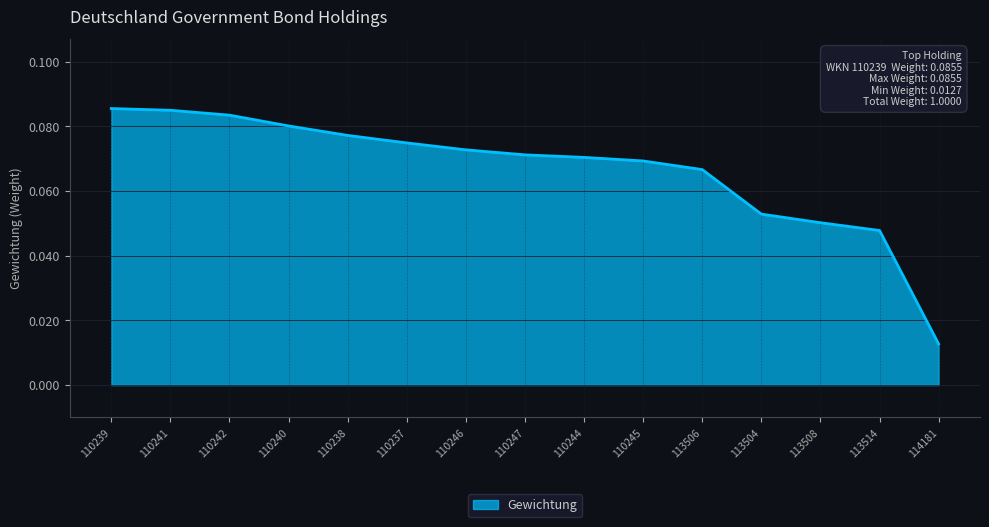

The value at 110240 is 0.0. True or false?

False